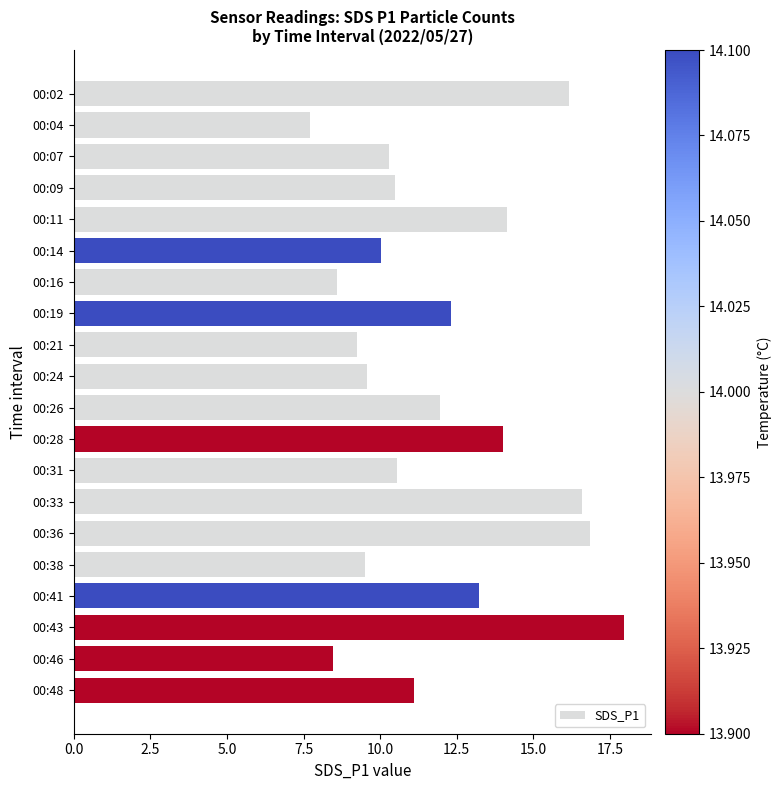

Is it true that the value at 00:41 is 13.2?

True